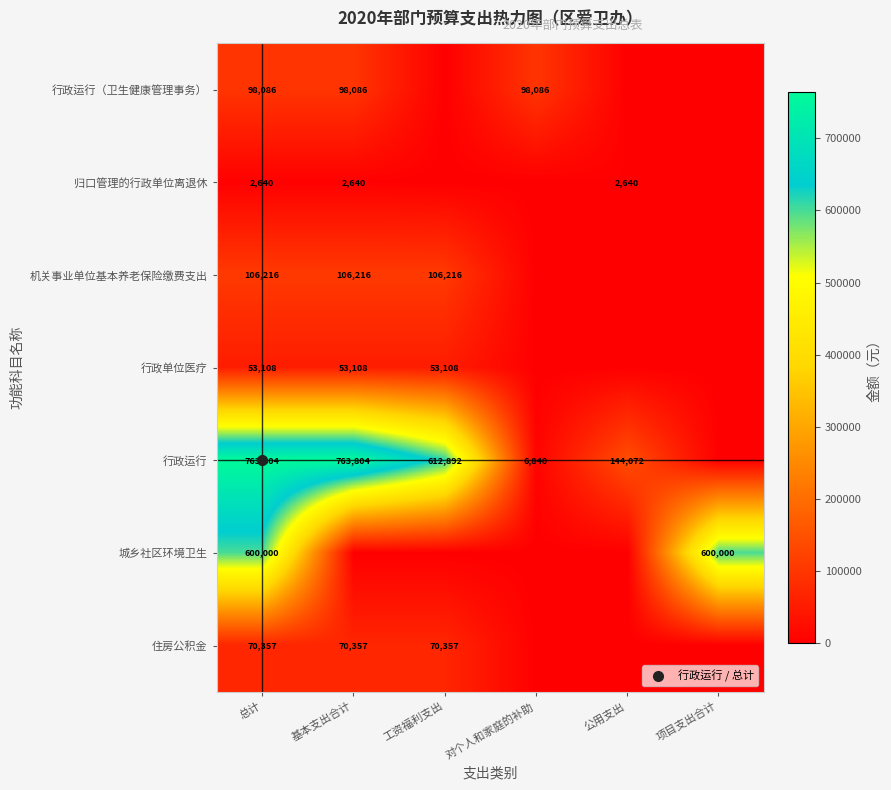

What is the average value of the 城乡社区环境卫生 series?

200000.0